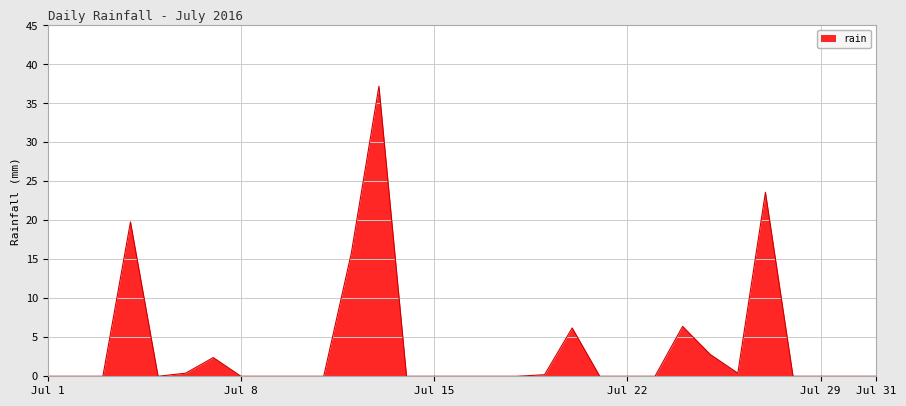

What is the greatest value displayed?

37.2